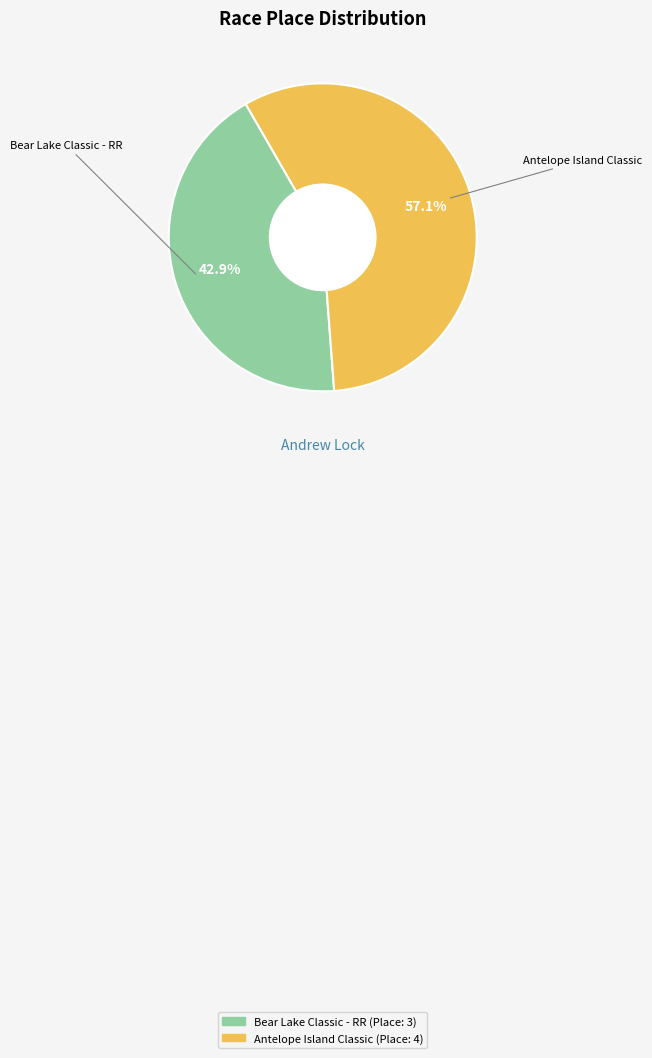

To the nearest percent, what percentage of the pie is Antelope Island Classic?

57%